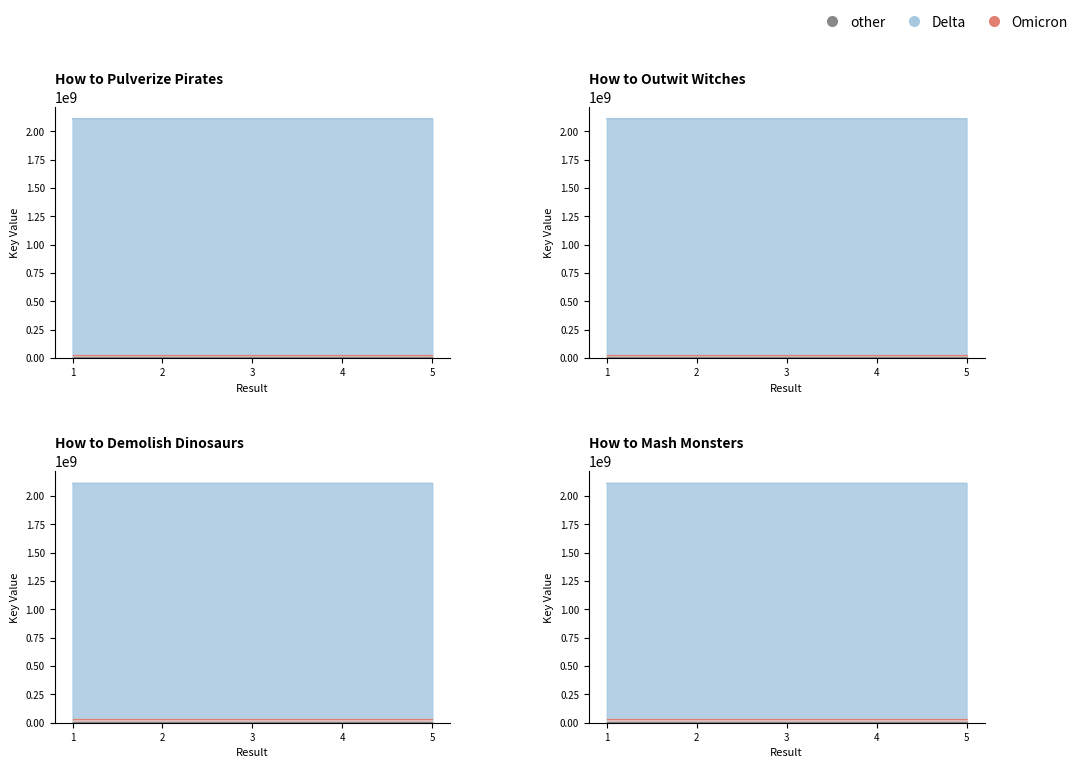

How many data points in other are less than 6335910?

1